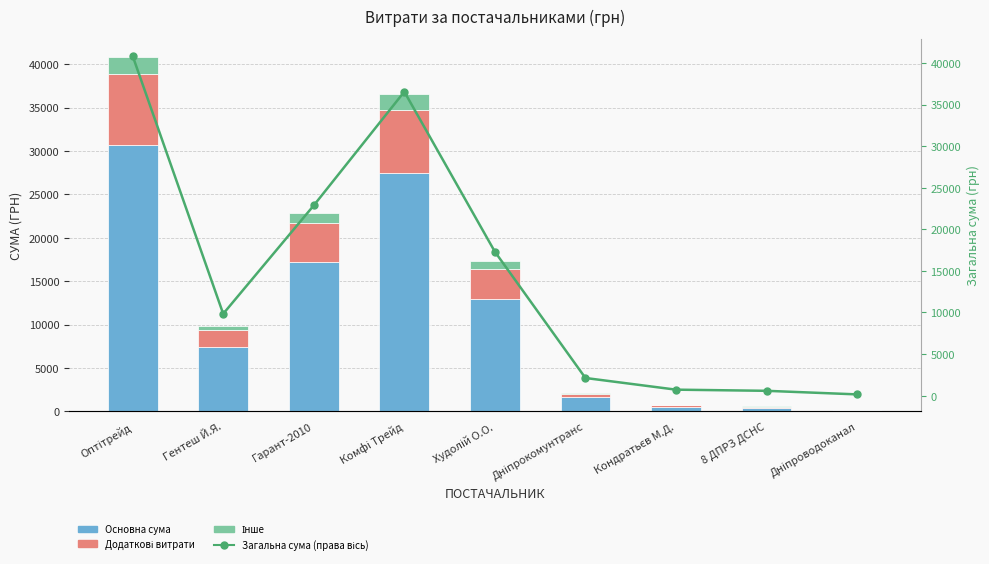

What is the average value of the Загальна сума (права вісь) series?

14553.3